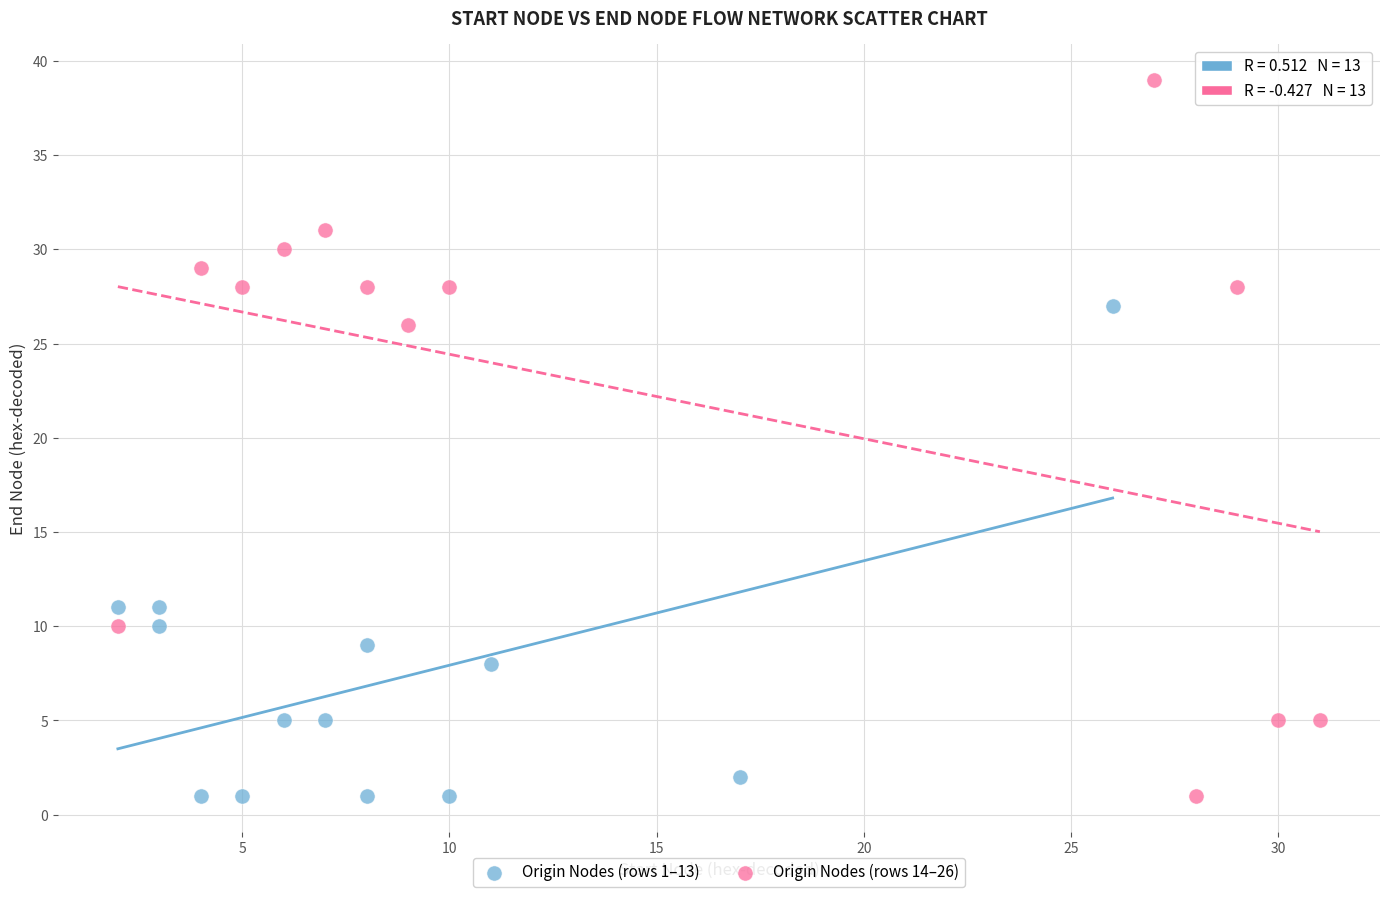

Which series has the widest spread of Y values?

Origin Nodes (rows 14–26)